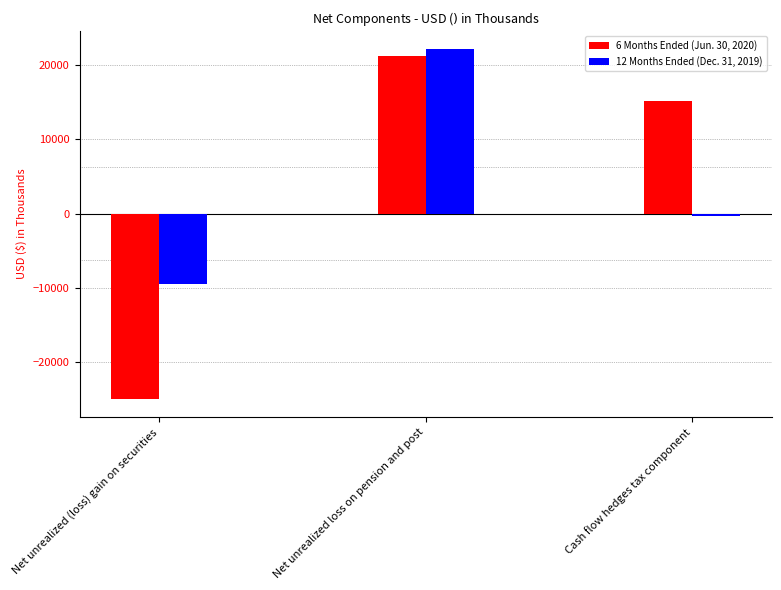

What is the total value across all series at Cash flow hedges tax component?

14799